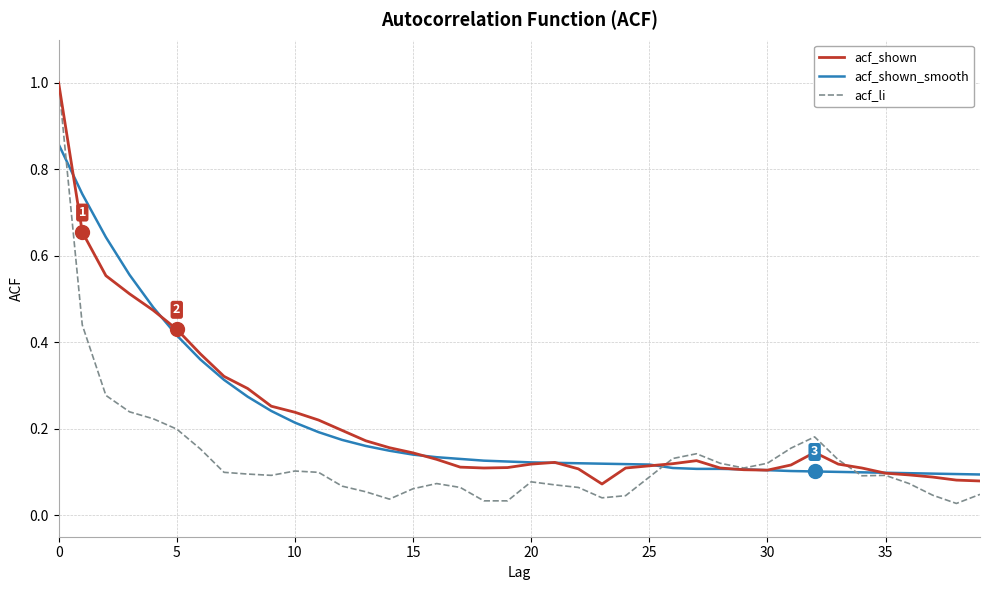

Is this an area chart (filled region under the line)?

No